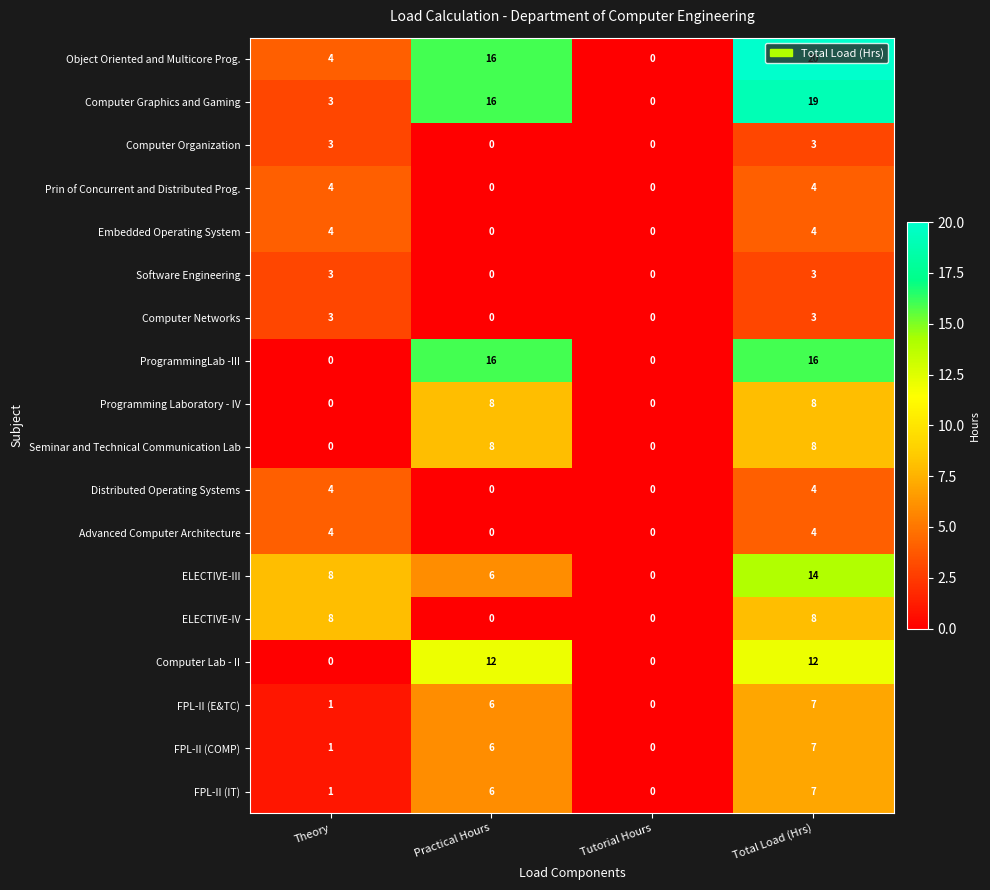

Which series has the largest total across all categories?

Object Oriented and Multicore Prog.